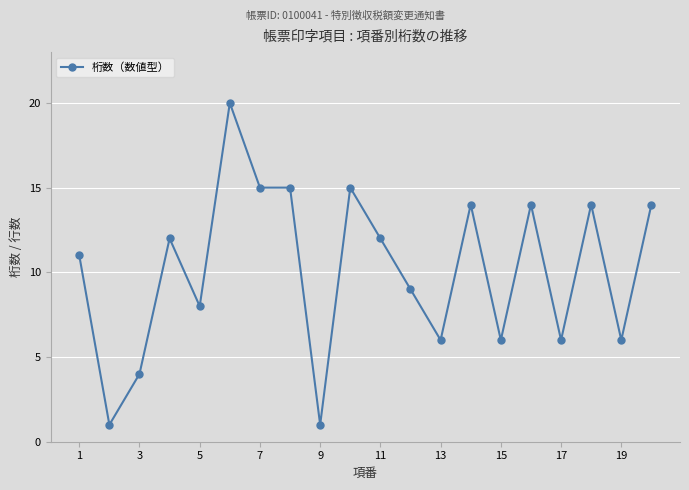

What is the greatest value displayed?

20